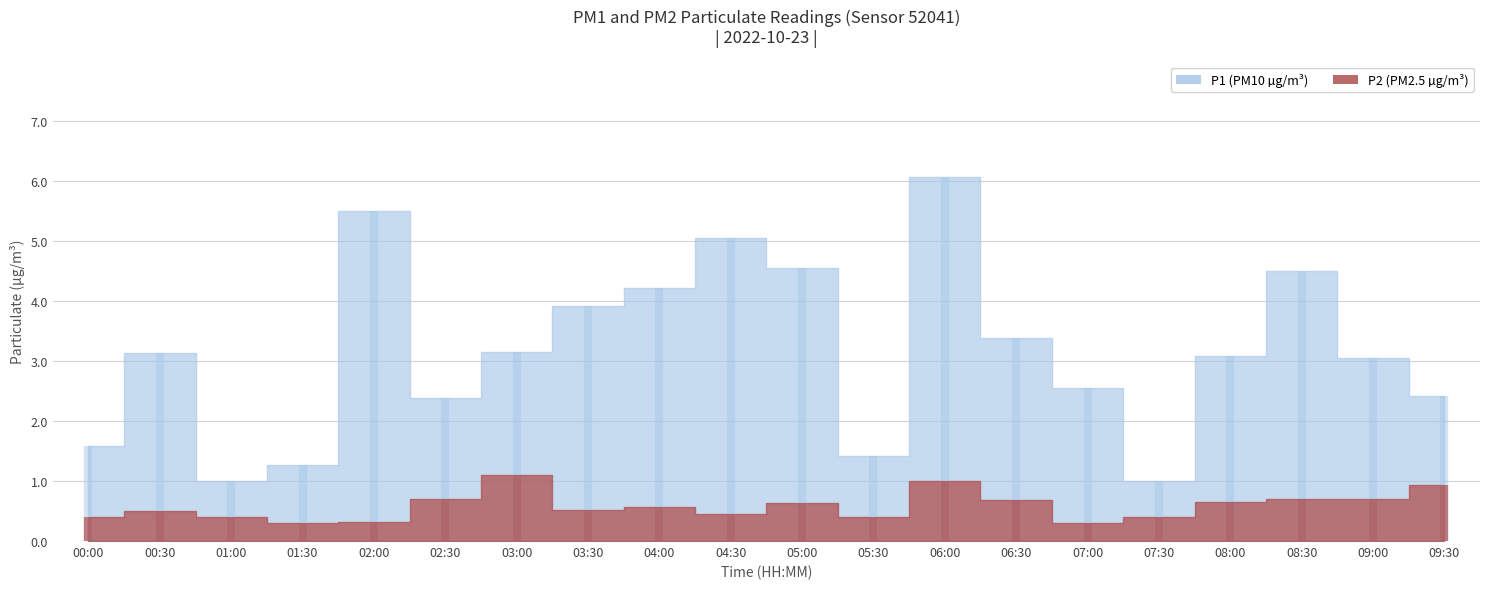

What is the label of the 15th point from the right?

02:30